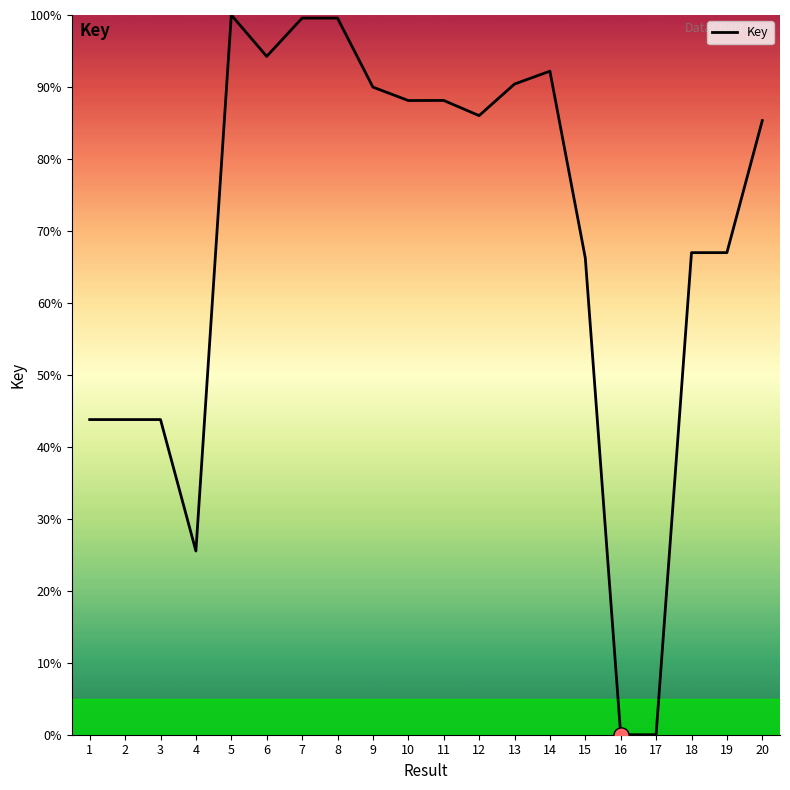

What is the change in value from 7 to 13?

-9.2